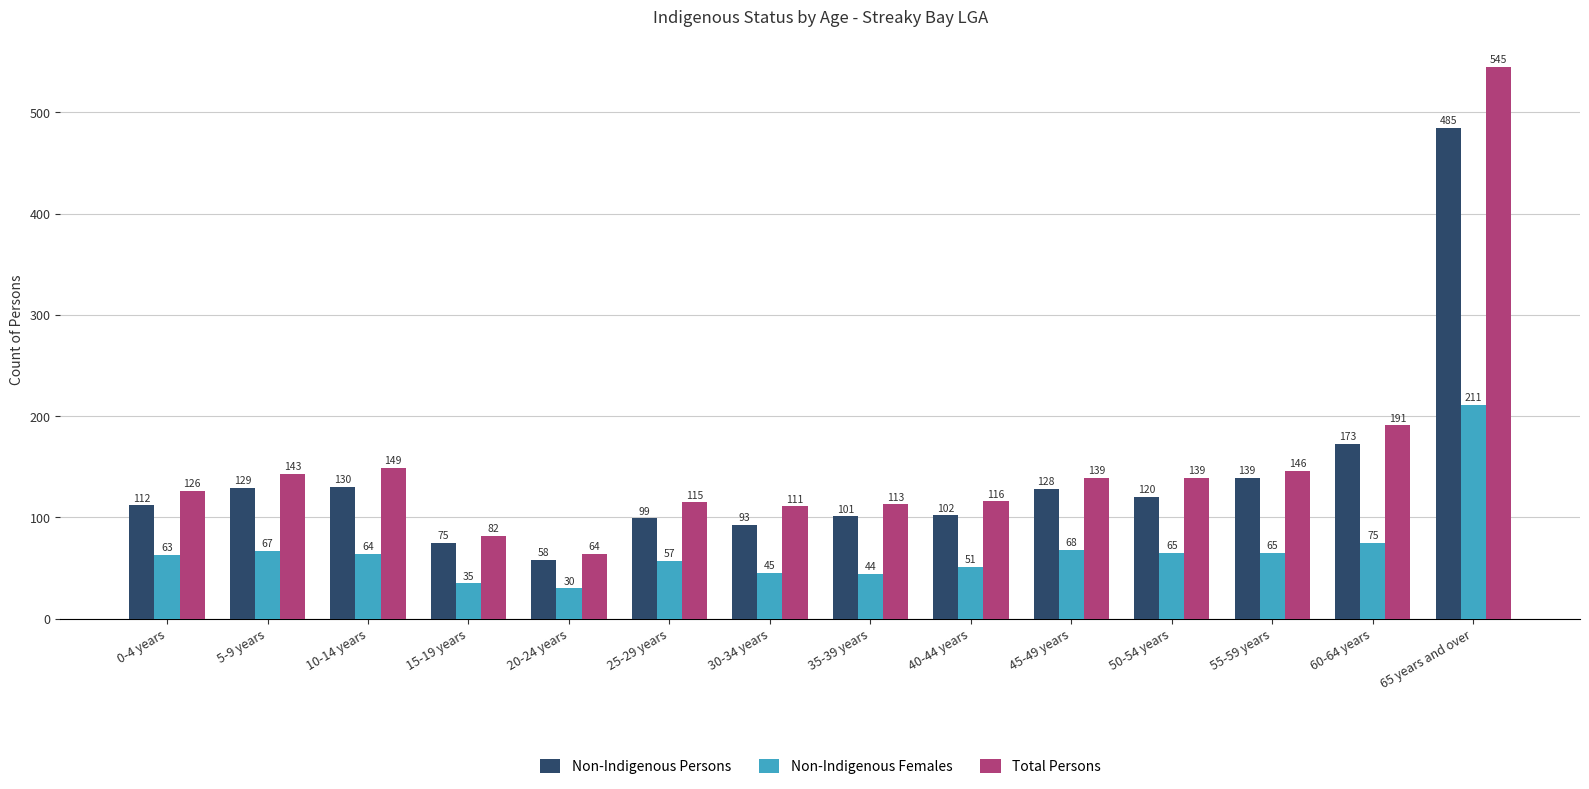

What is the minimum value shown in the chart?

30